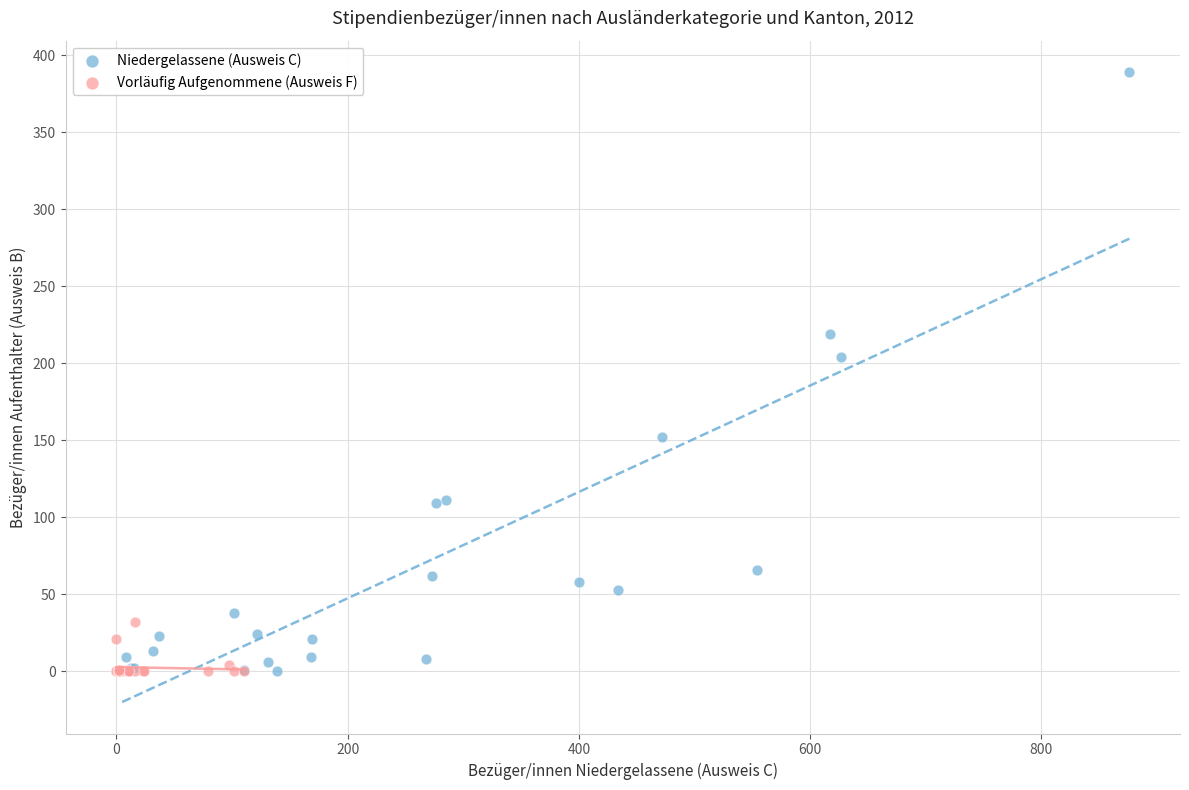

Which series has the widest spread of Y values?

Niedergelassene (Ausweis C)